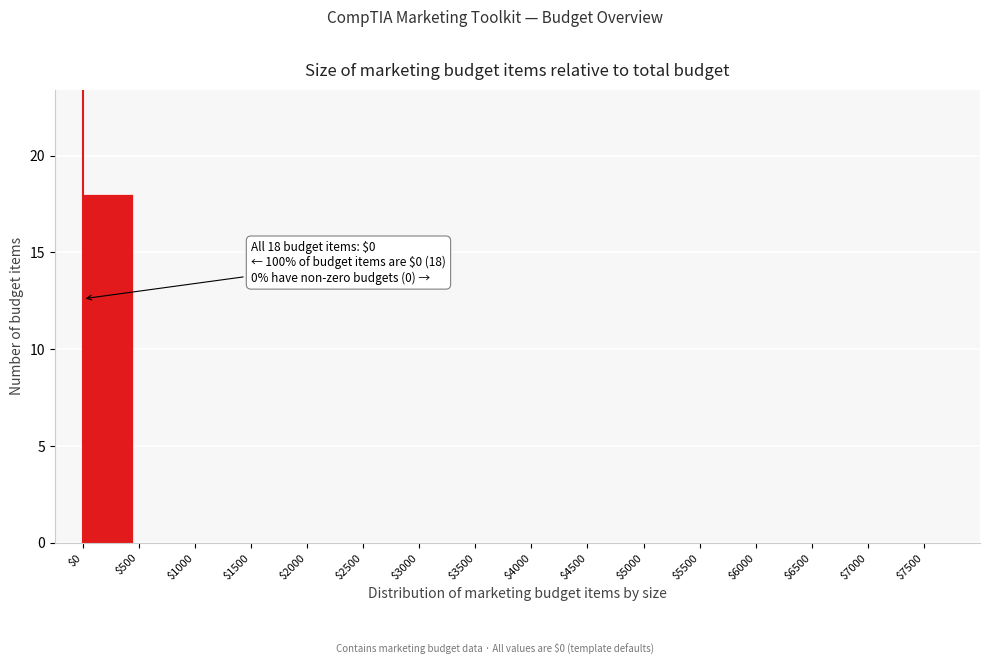

Over which range of the x-axis is the bar tallest?

0 to 500